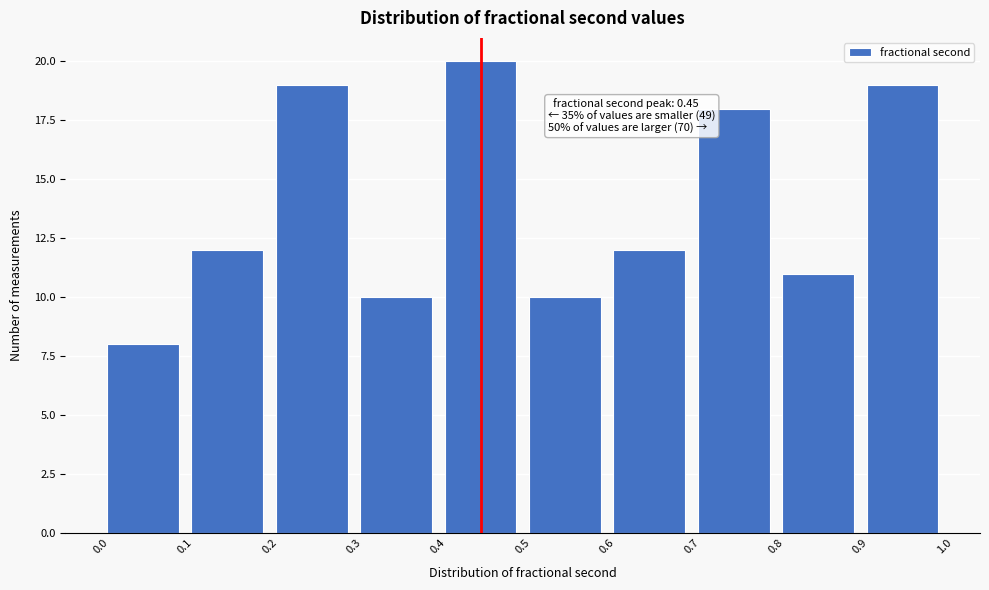

Over which range of the x-axis is the bar tallest?

0.4 to 0.5